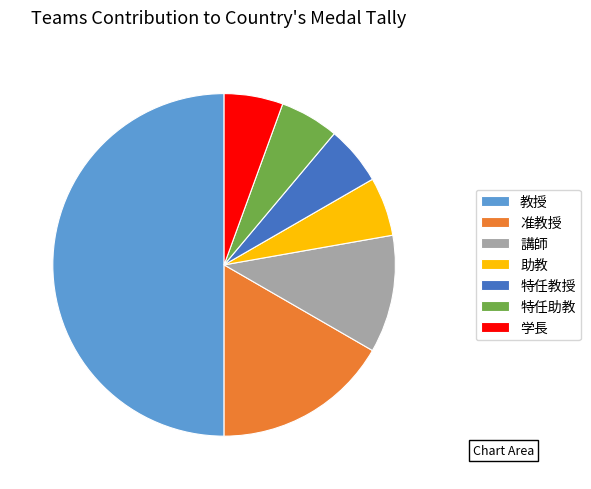

Approximately how many times larger is the value at 准教授 compared to 講師?

1.5